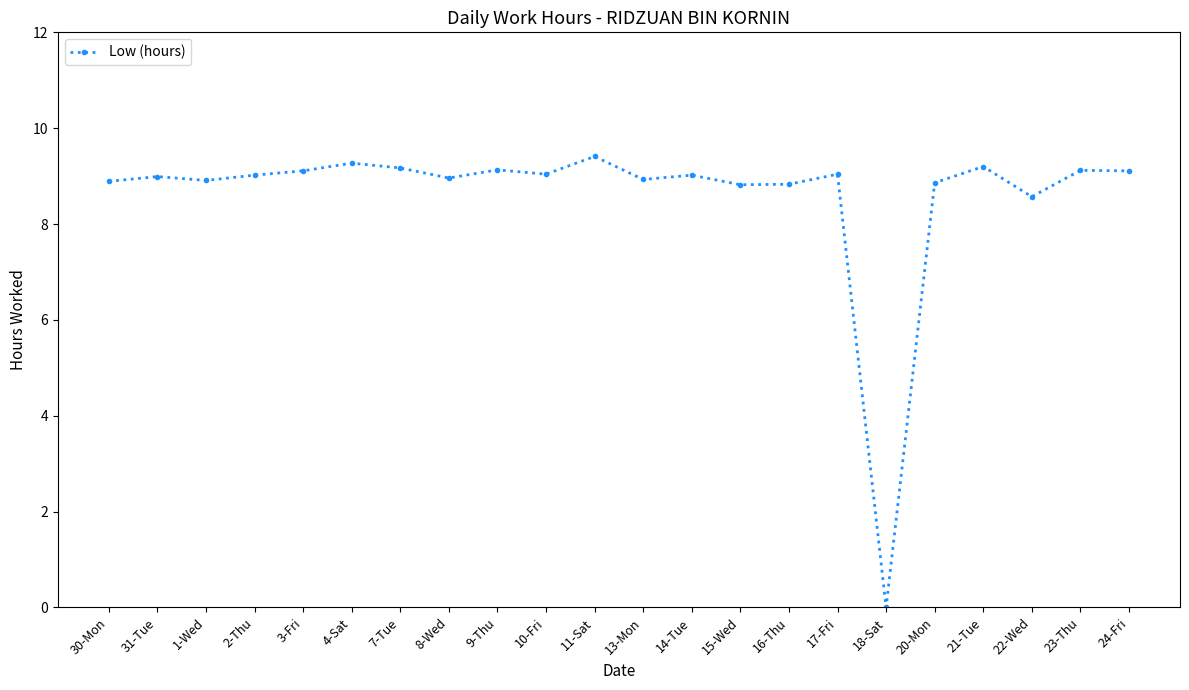

True or false: the data shows 9.1 at 9-Thu.

True